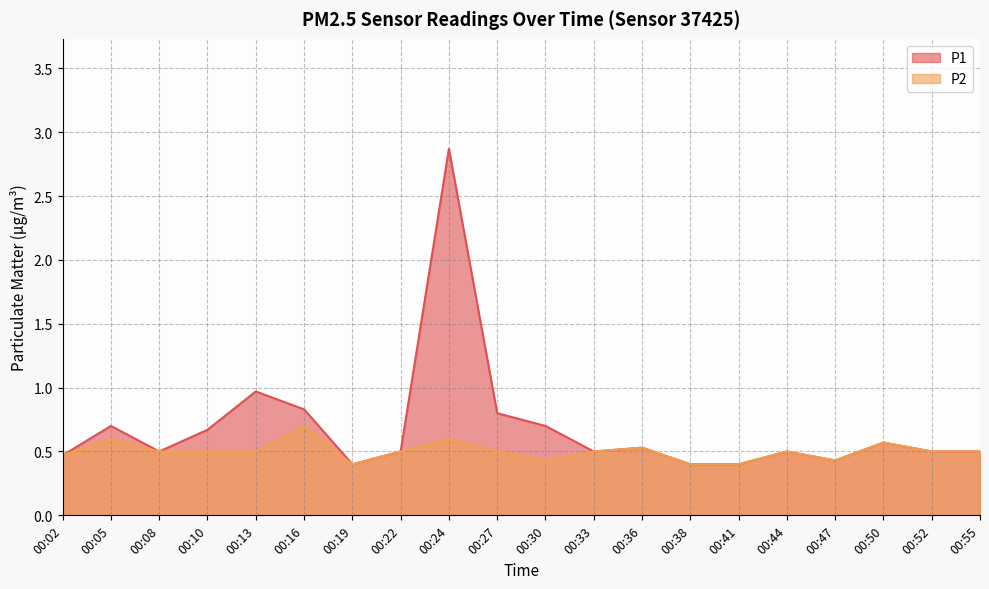

Reading left to right, extract all data points from this chart.

P1: 0.5	0.7	0.5	0.7	1.0	0.8	0.4	0.5	2.9	0.8	0.7	0.5	0.5	0.4	0.4	0.5	0.4	0.6	0.5	0.5
P2: 0.5	0.6	0.5	0.5	0.5	0.7	0.4	0.5	0.6	0.5	0.4	0.5	0.5	0.4	0.4	0.5	0.4	0.6	0.5	0.5